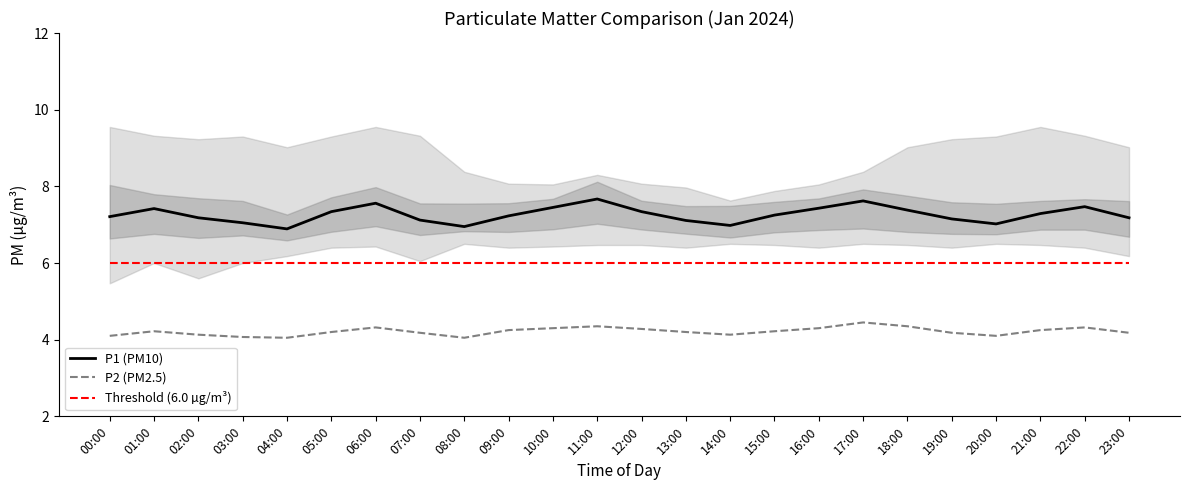

How many lines are shown in the chart?

3